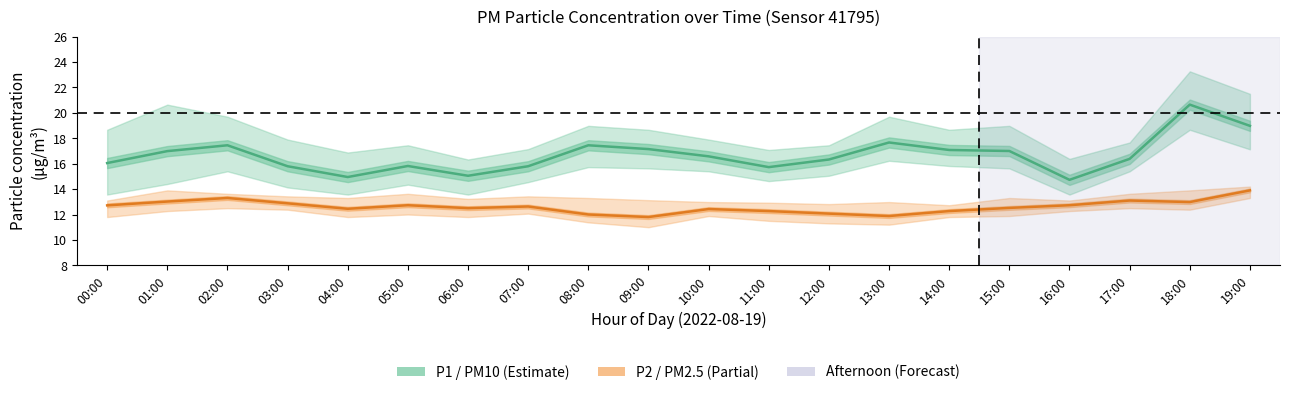

What is the sum of the P2 (PM2.5) values at 00:00 and 17:00?

25.8